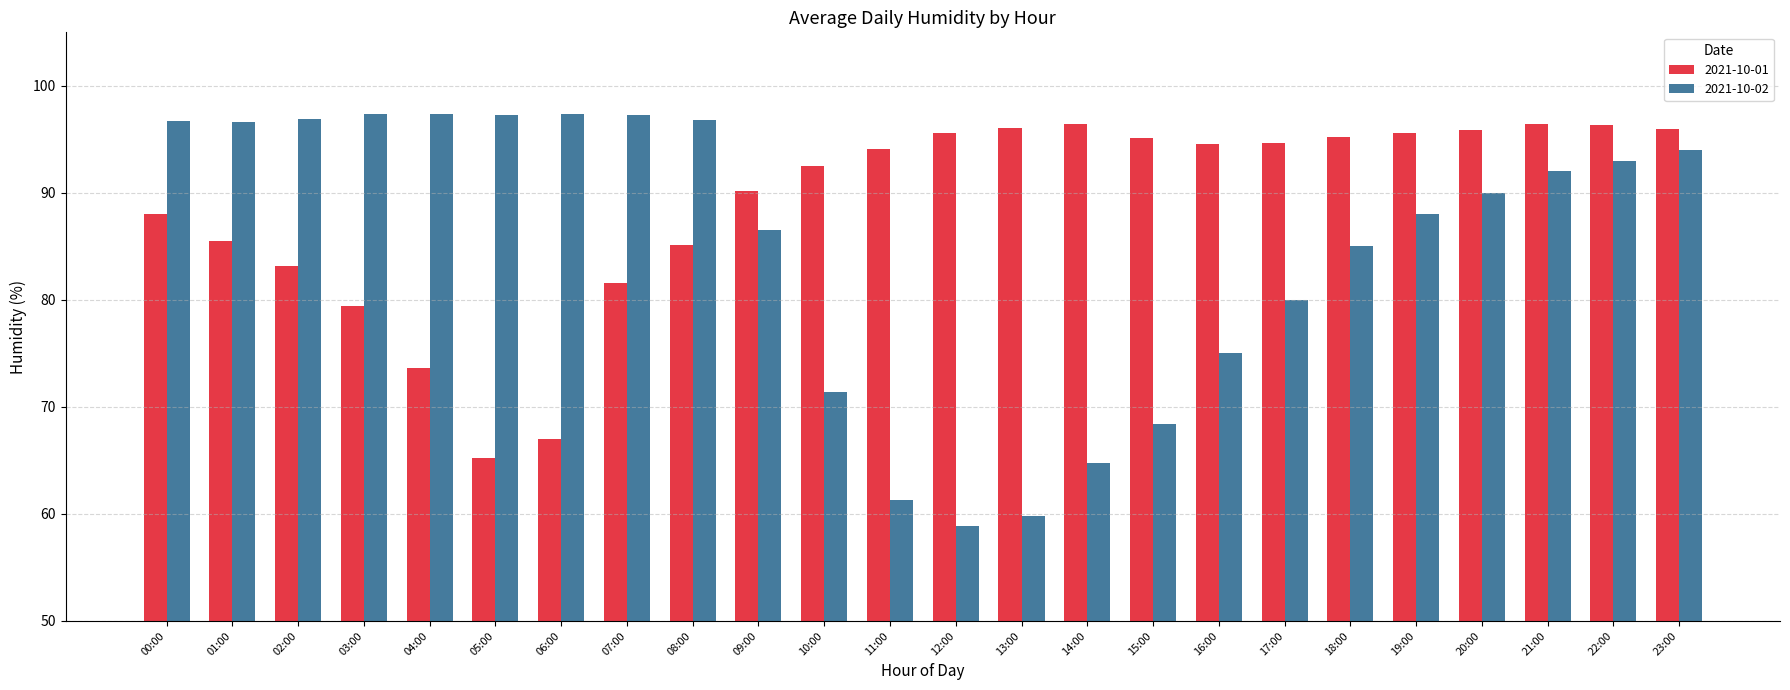

How many data points does each series have?

24